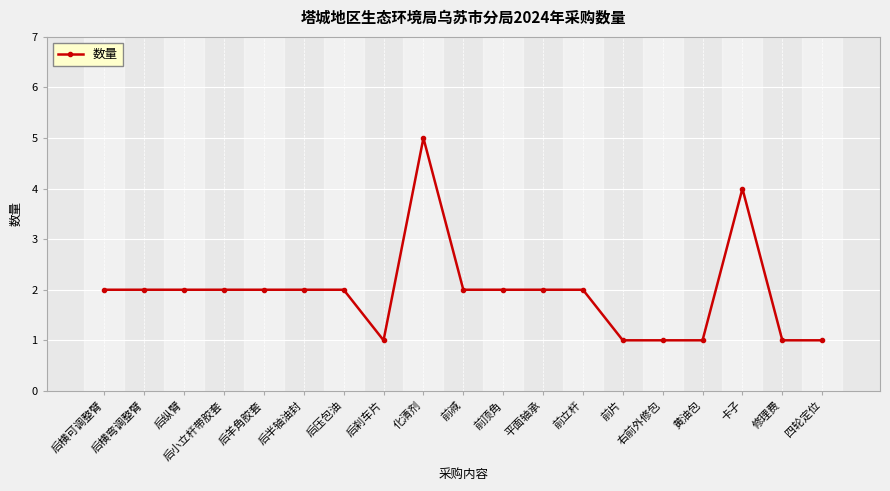

Is it true that the value at 前片 is 1?

True